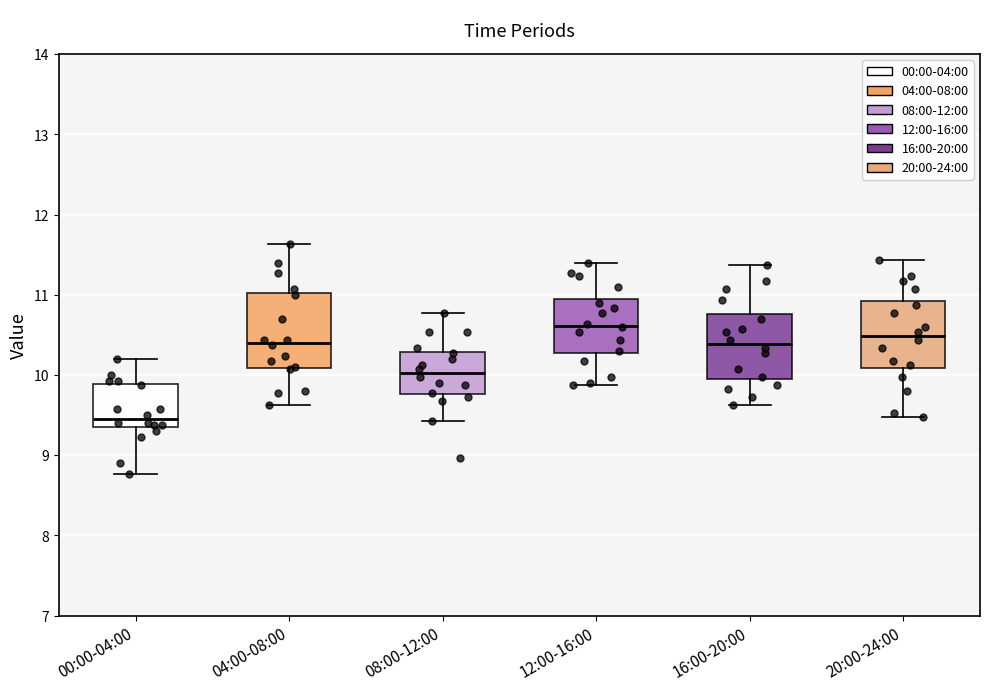

Reading left to right, read every box against the y-axis: the position of its median line, the range the box covers, and the ends of its whiskers. The values are not printed on the chart, so give them approximately, as read against the axis.

00:00-04:00: median 9.5, box 9.4 to 9.9, whiskers 8.8 to 10.2
04:00-08:00: median 10.4, box 10.1 to 11.0, whiskers 9.6 to 11.6
08:00-12:00: median 10.0, box 9.8 to 10.3, whiskers 9.4 to 10.8
12:00-16:00: median 10.6, box 10.3 to 11.0, whiskers 9.9 to 11.4
16:00-20:00: median 10.4, box 9.9 to 10.8, whiskers 9.6 to 11.4
20:00-24:00: median 10.5, box 10.1 to 10.9, whiskers 9.5 to 11.4